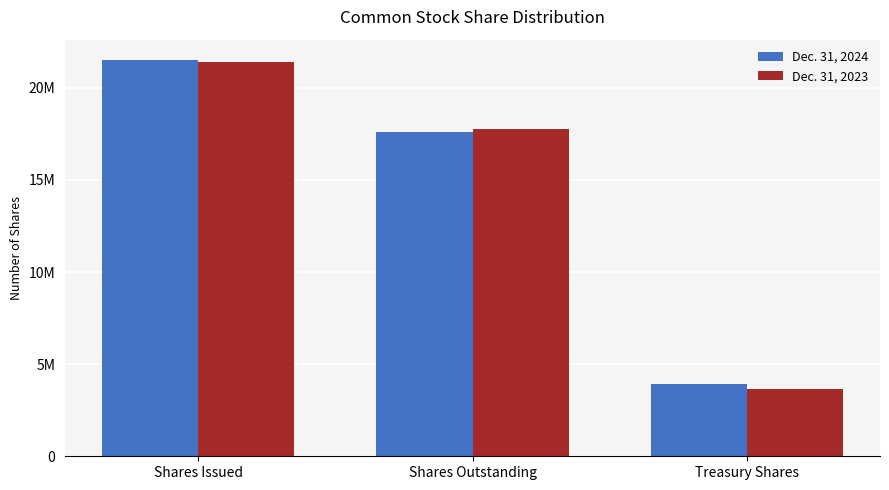

At which category is the sum across all series the highest?

Shares Issued